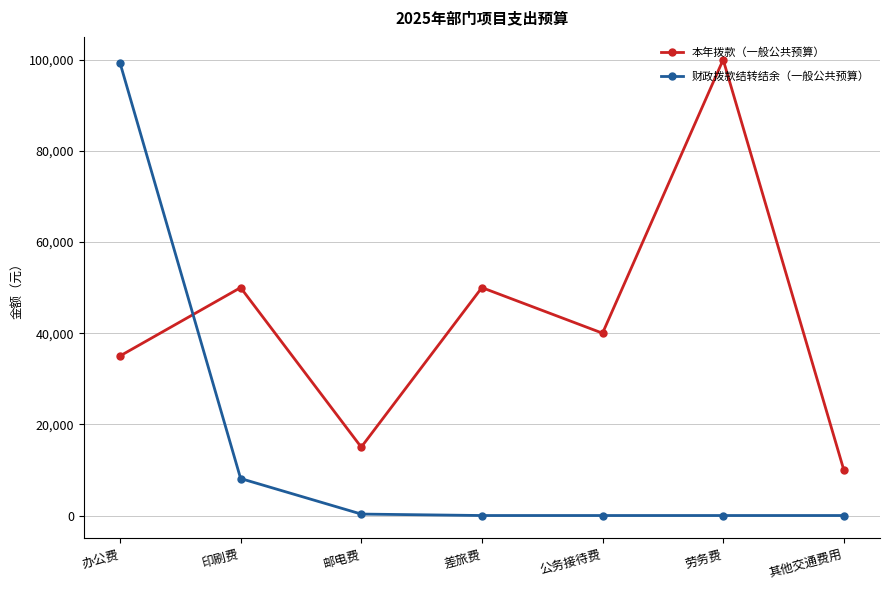

What is the label of the 2nd point from the left?

印刷费